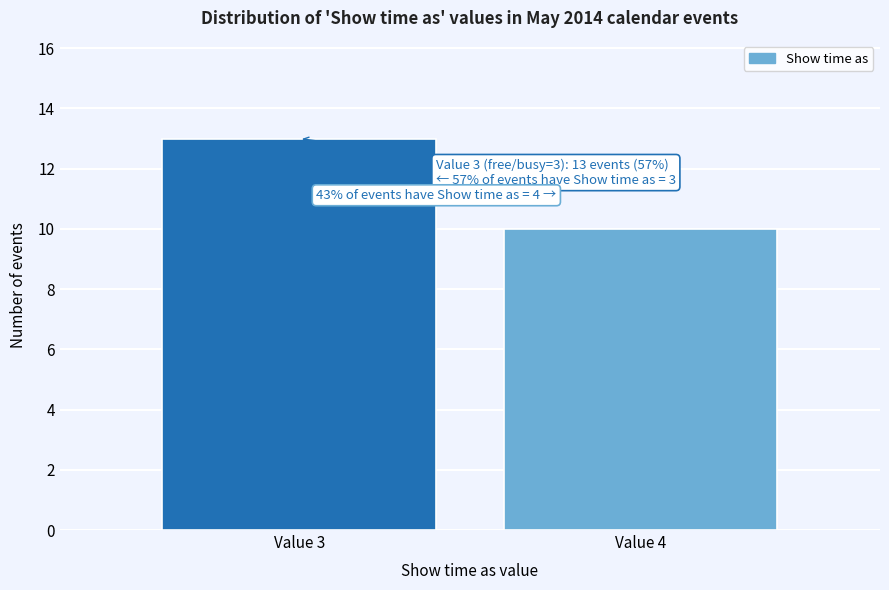

Reading left to right, extract all data points from this chart.

13	10